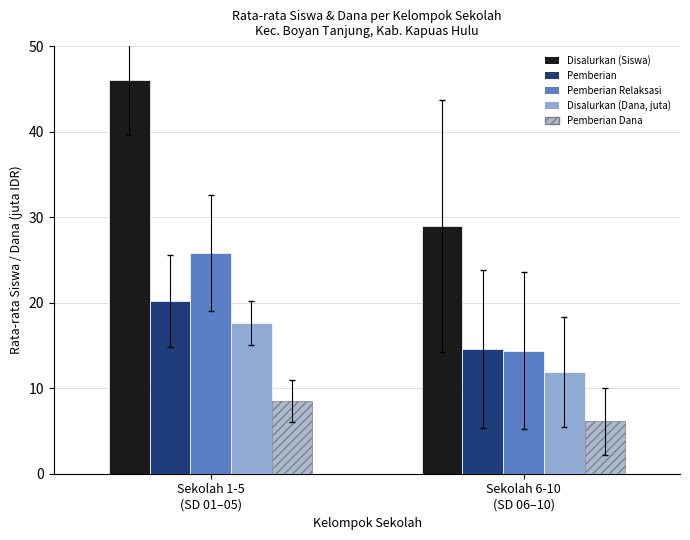

What is the minimum value for Pemberian Relaksasi?

14.4